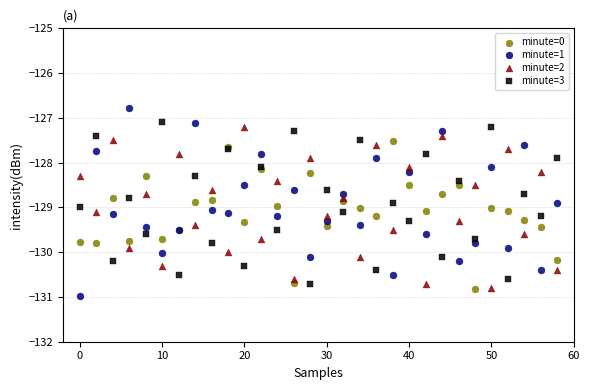

Which series contains the lowest Y value?

minute=1